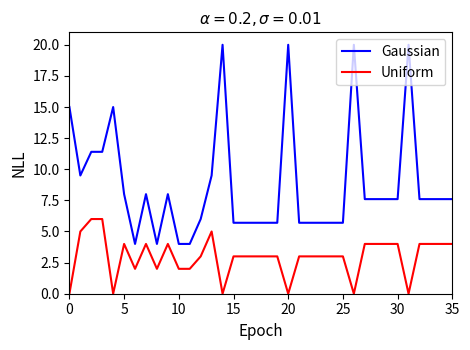

True or false: Uniform and Gaussian cross at least once.

False